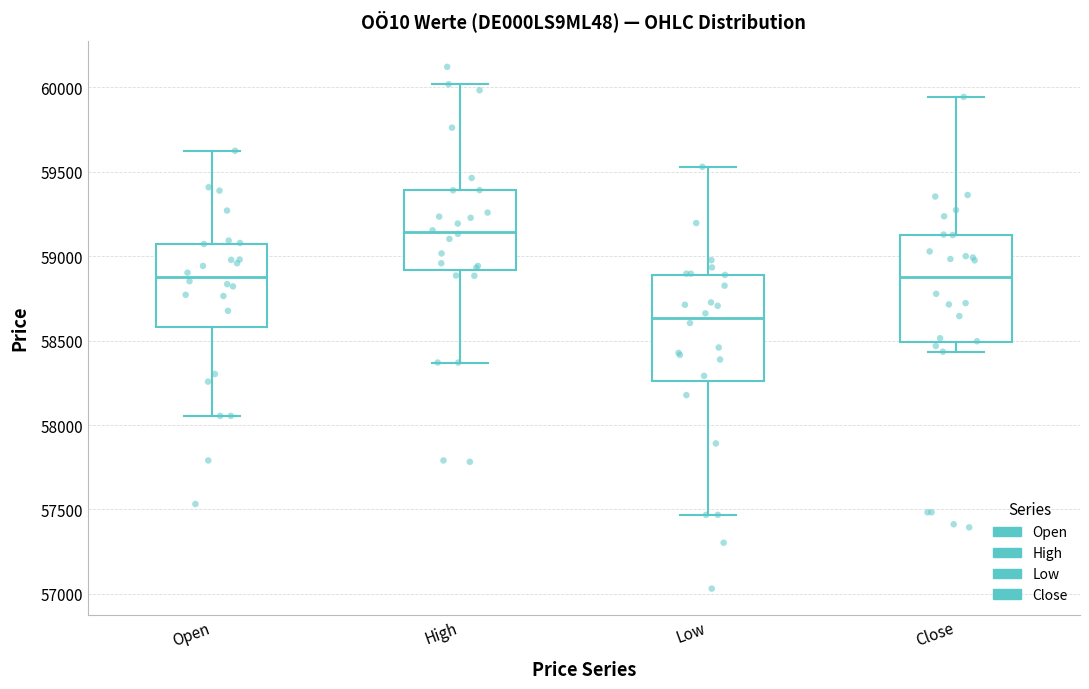

Reading left to right, transcribe this box plot: for each box, give where its median line is, the range the box spans, and where its two whiskers end, as read against the y-axis. The values are not printed on the chart, so give them approximately, as read against the axis.

Open: median 58900, box 58600 to 59050, whiskers 58050 to 59600
High: median 59150, box 58900 to 59400, whiskers 58350 to 60000
Low: median 58650, box 58250 to 58900, whiskers 57450 to 59550
Close: median 58900, box 58500 to 59150, whiskers 58450 to 59950